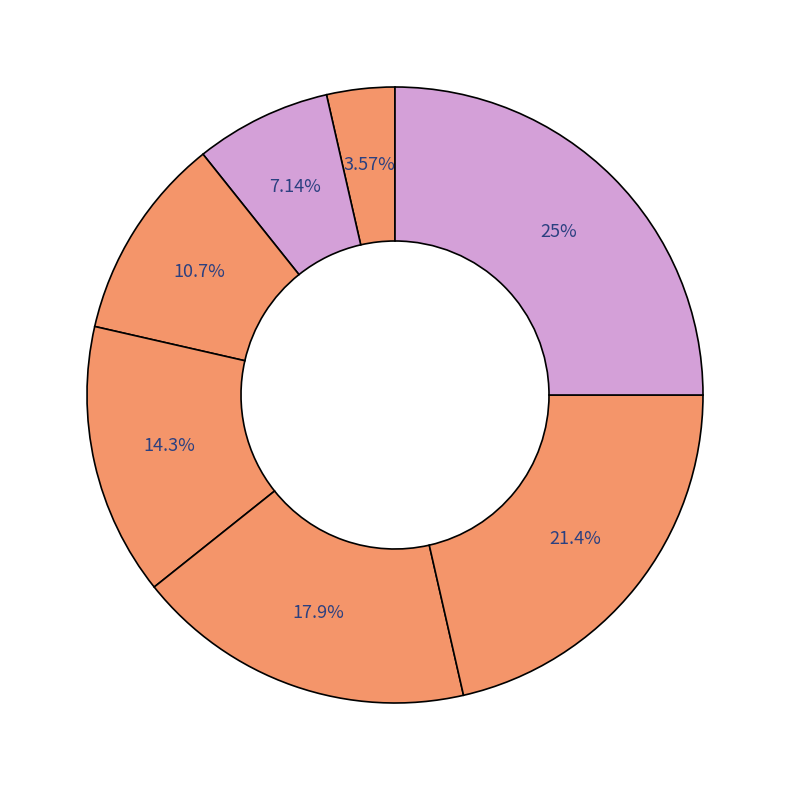

Count the number of slices in the pie.

7